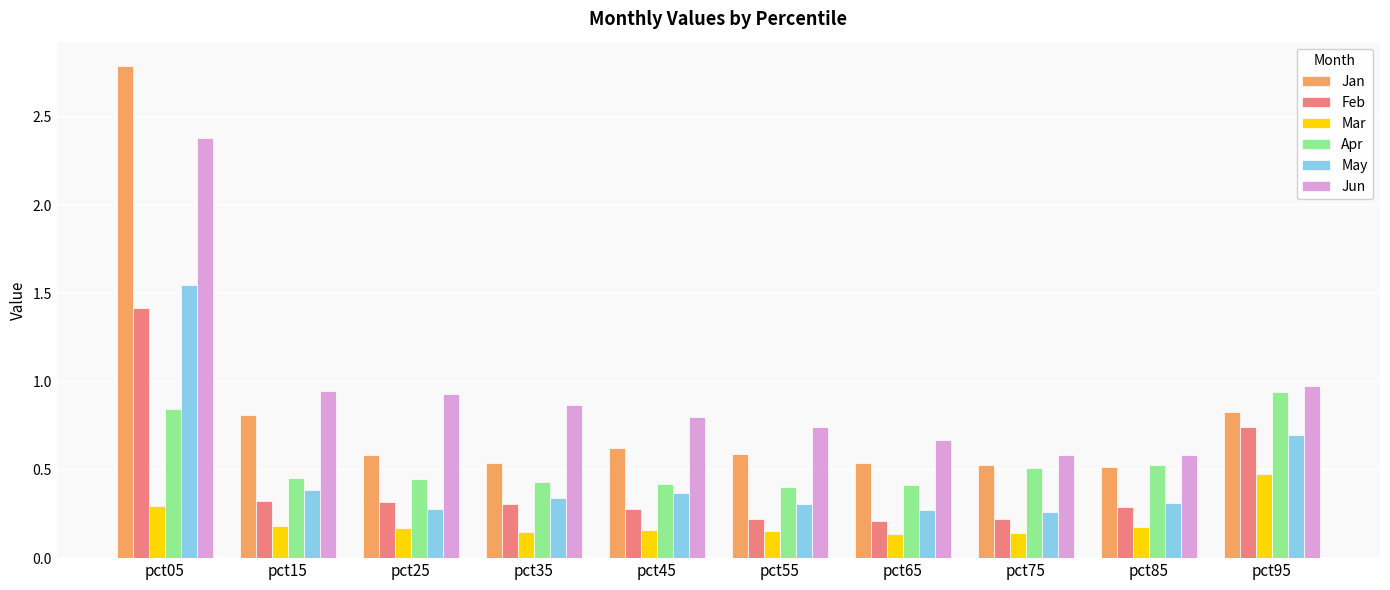

Are the bars grouped side by side (vs. stacked)?

Yes